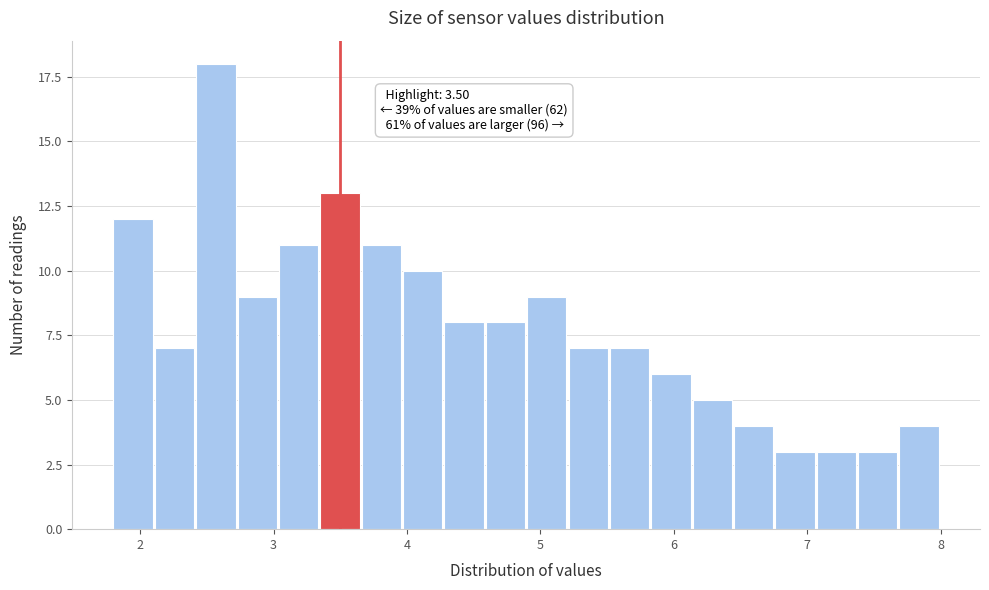

Read against the x-axis, roughly where is the centre of the tallest bar?

2.6